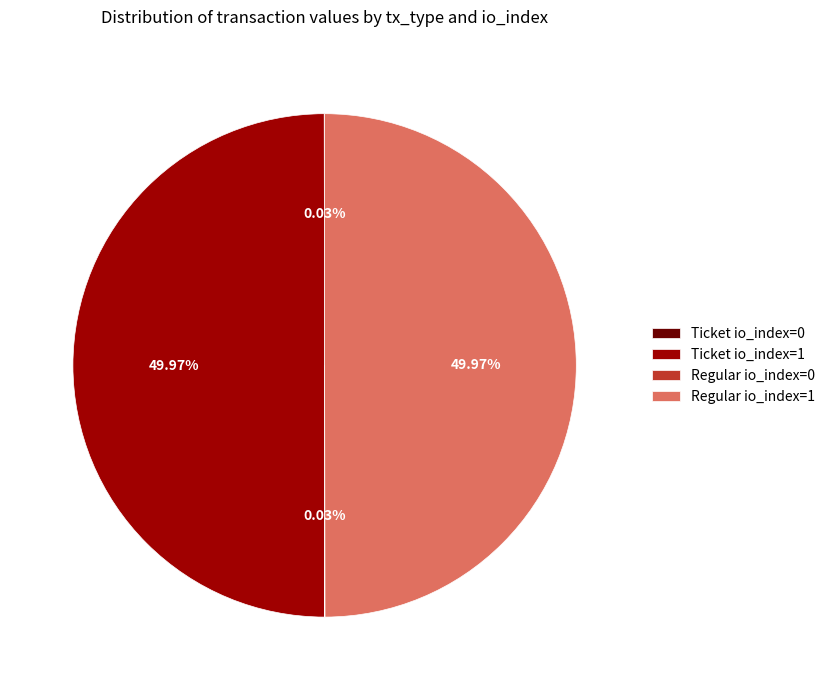

Do Regular io_index=1 and Ticket io_index=1 together represent more than half of the pie?

Yes